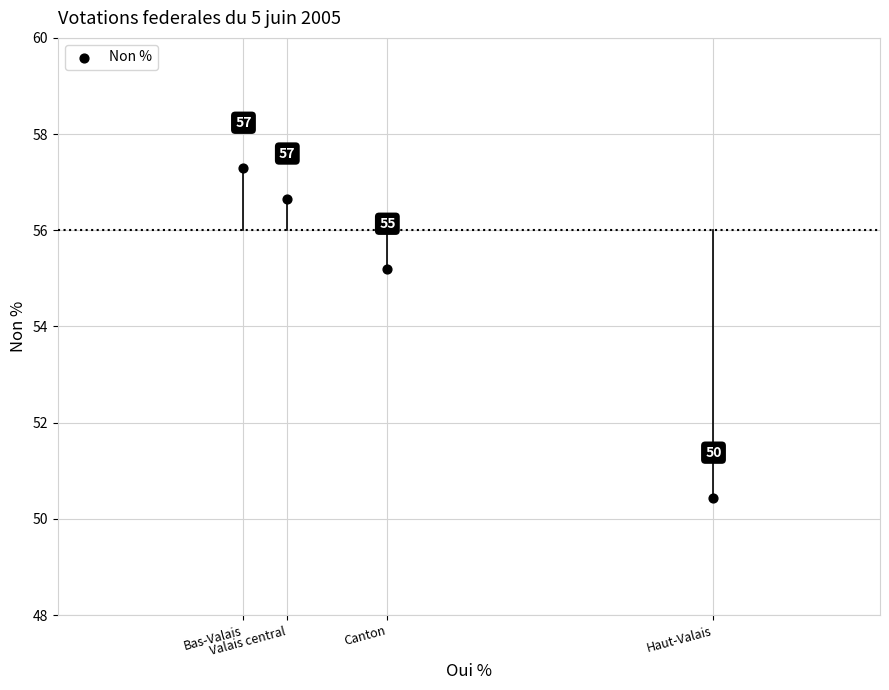

What is the average Y value?

54.9